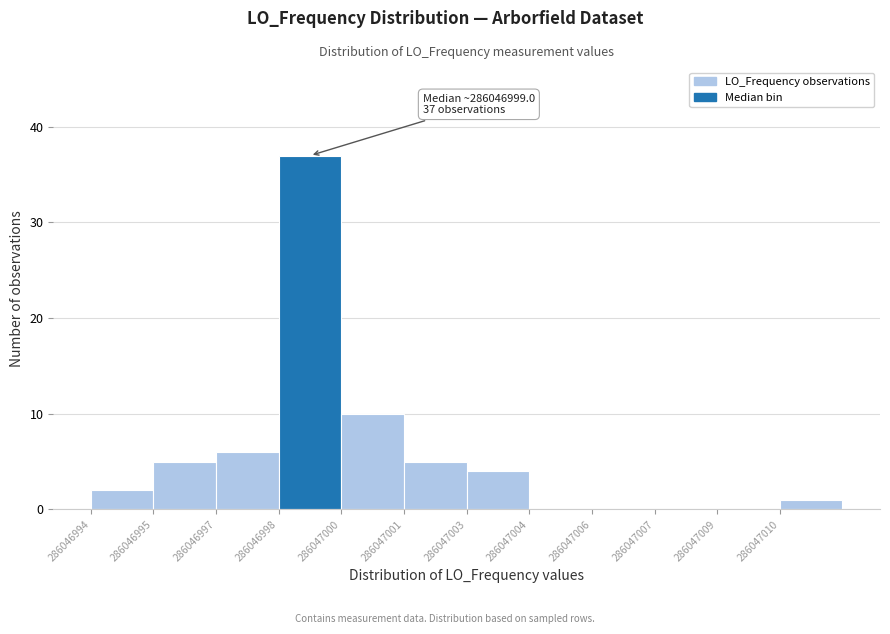

Reading left to right, what are all the values shown in this chart?

286046994=2	286046995=5	286046997=6	286046998=37	286047000=10	286047001=5	286047003=4	286047004=0	286047006=0	286047007=0	286047009=0	286047010=1